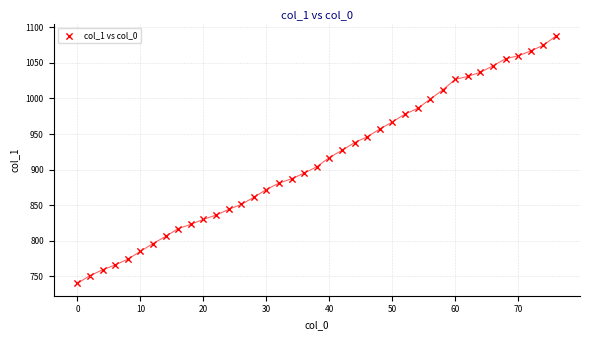

What is the range of X values (max minus min)?

76